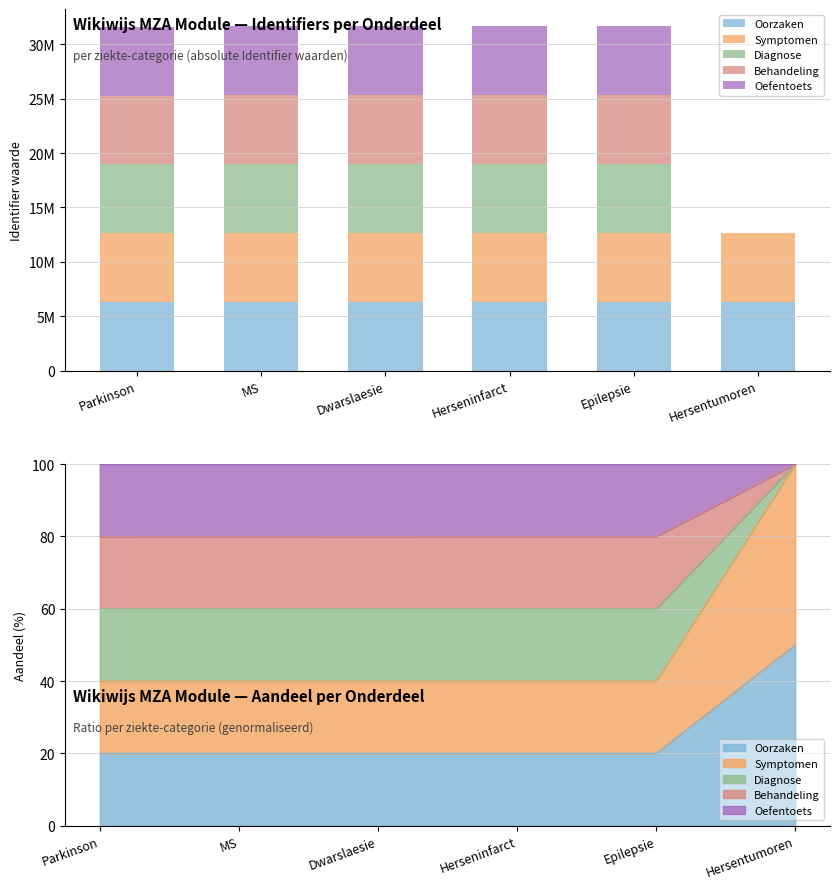

Which series changed the most between Parkinson and Hersentumoren?

Oefentoets